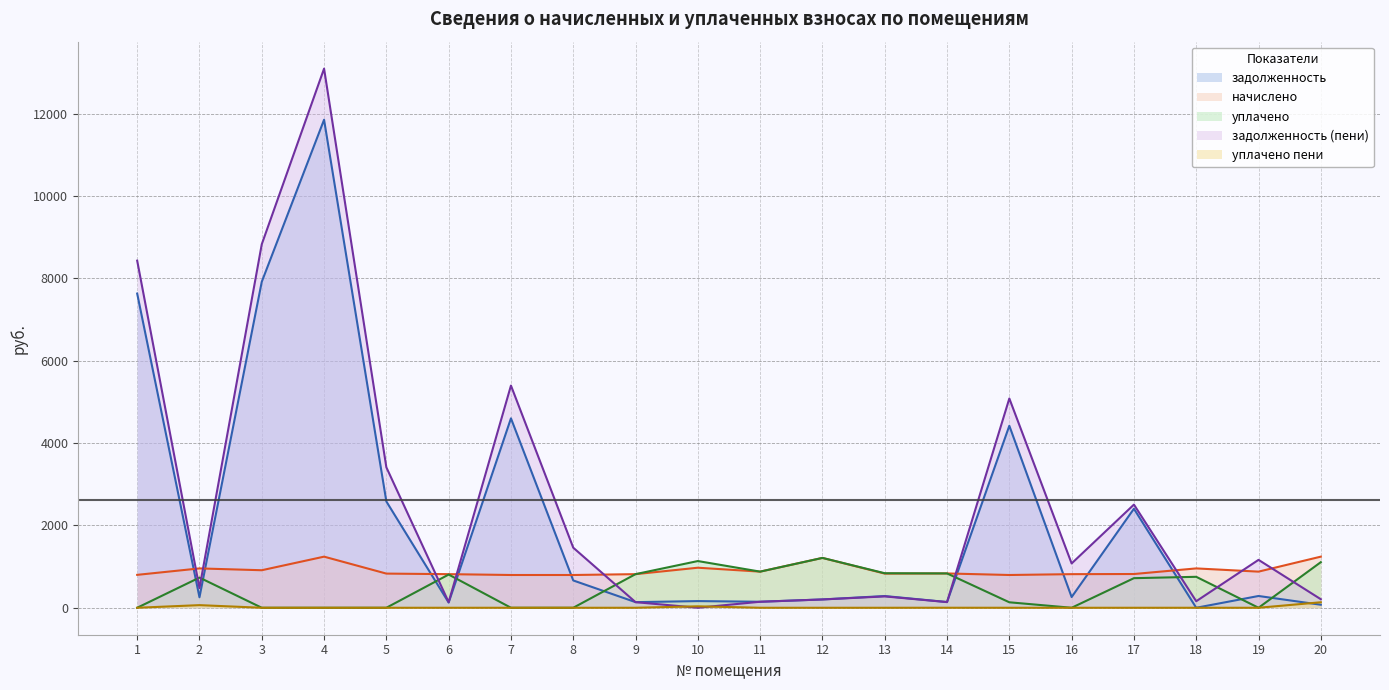

Which series has the largest total across all categories?

задолженность (пени)